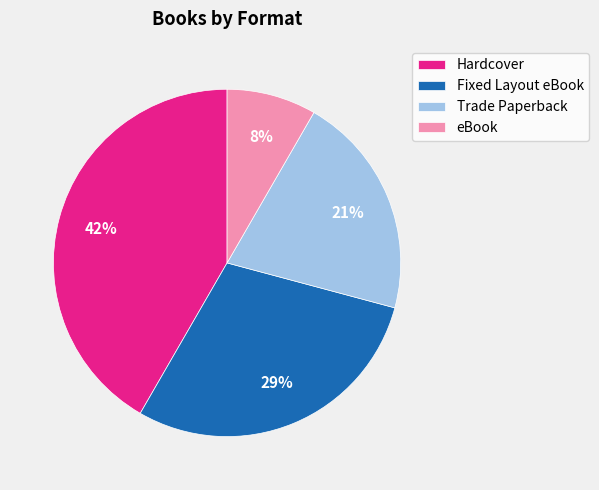

Count the number of slices in the pie.

4